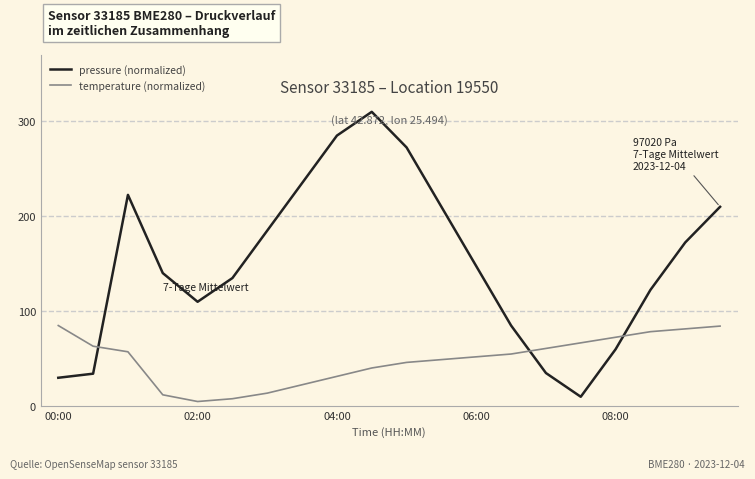

What is the lowest value of the pressure (normalized) series?

10.0